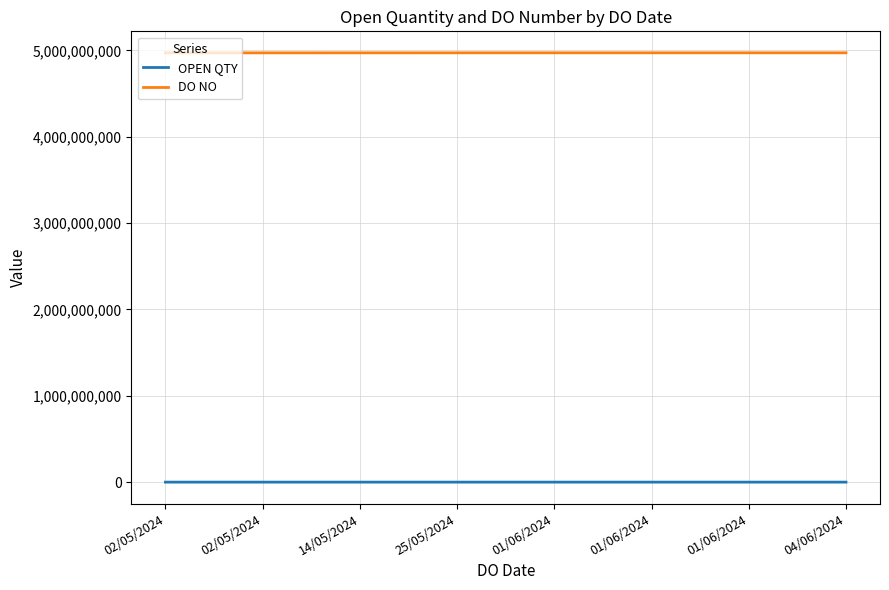

True or false: DO NO and OPEN QTY intersect in this chart.

False